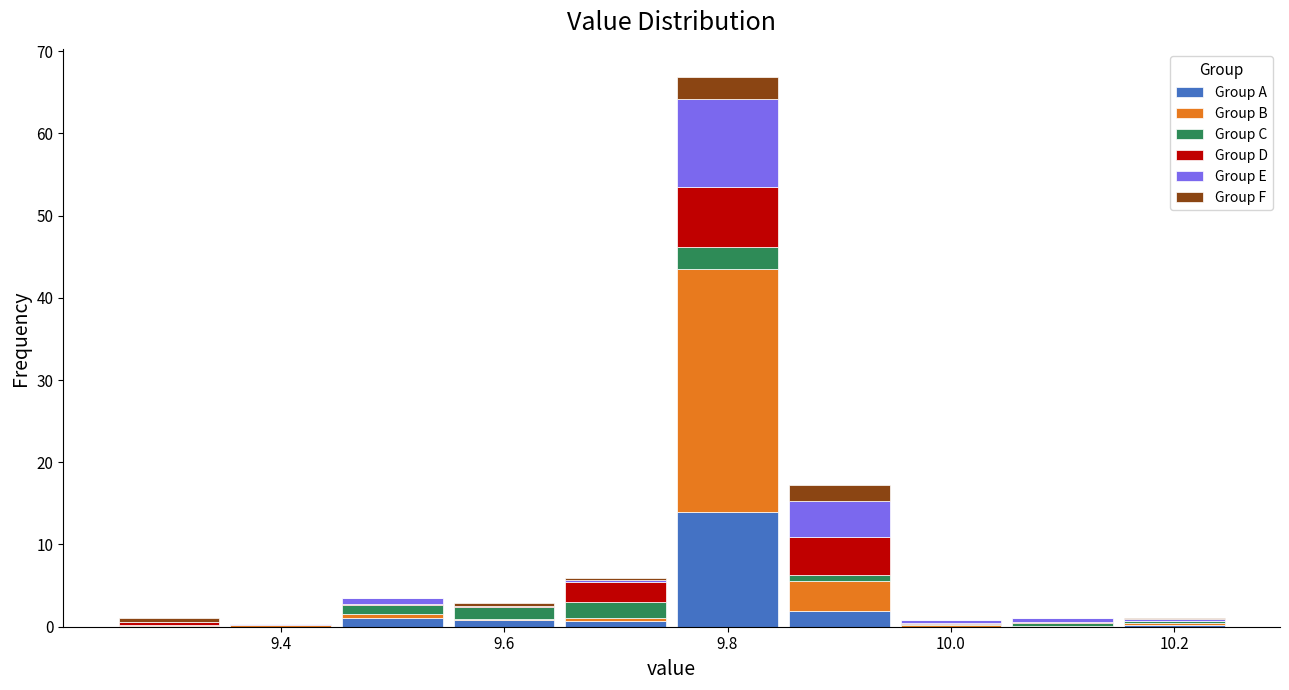

Reading left to right, list every stacked bar in this chart as the range it spans on the x-axis followed by its total height. Neither the bar edges nor the heights are printed on the chart, so give them approximately, as read against the axes.

9.25 to 9.35: 1
9.35 to 9.45: under 1
9.45 to 9.55: 4
9.55 to 9.65: 3
9.65 to 9.75: 6
9.75 to 9.85: 67
9.85 to 9.95: 17
9.95 to 10.05: under 1
10.05 to 10.15: 1
10.15 to 10.25: 1